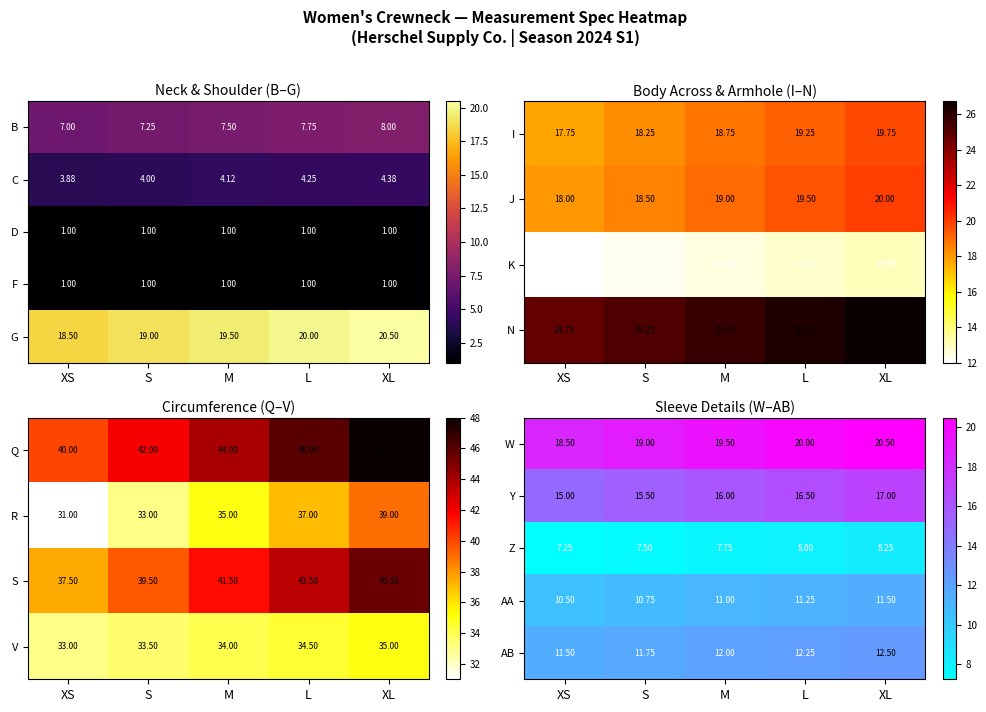

The value of W at XS is 18.5. True or false?

True